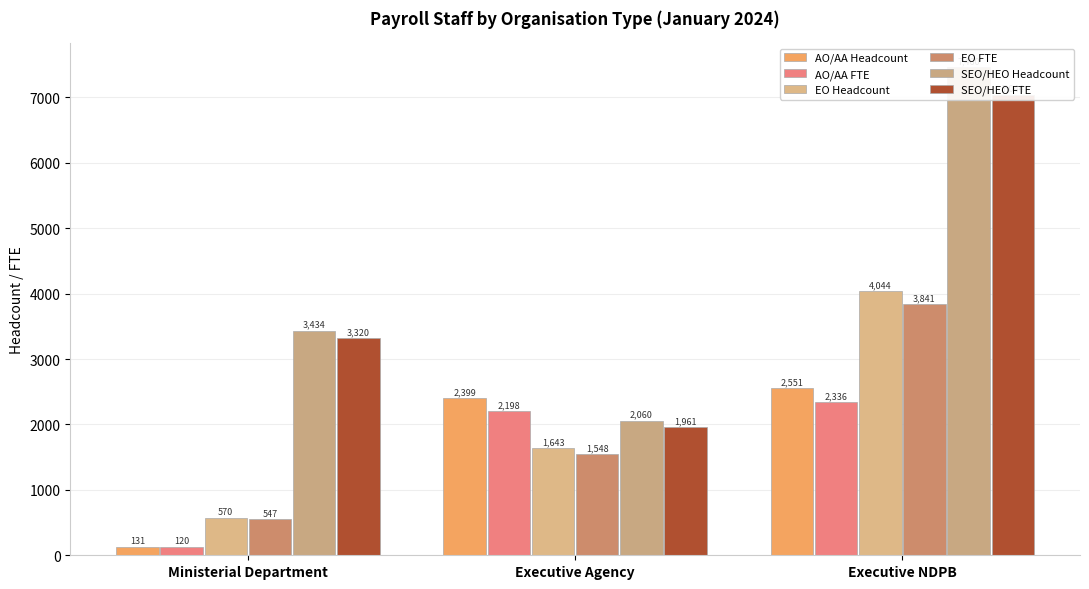

What is the value of the SEO/HEO Headcount bar at the 2nd from the left?

2060.0